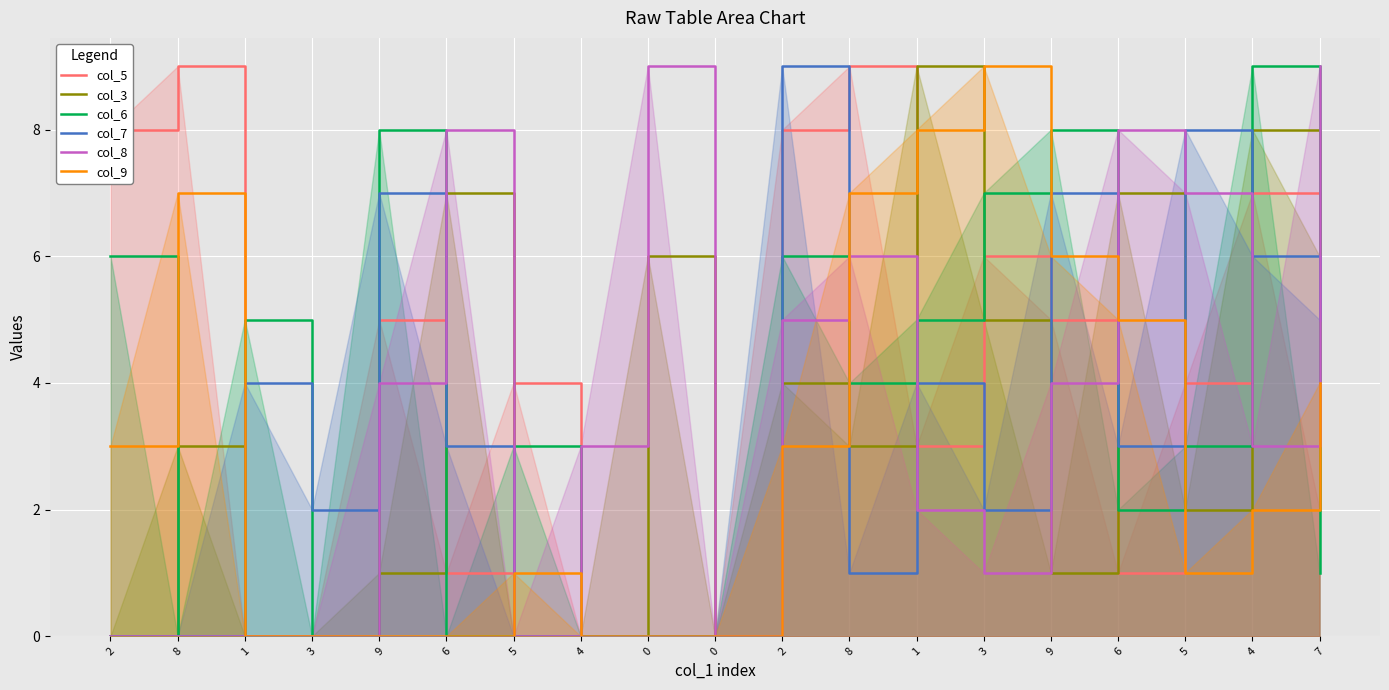

What is the total value across all series at 3?

2